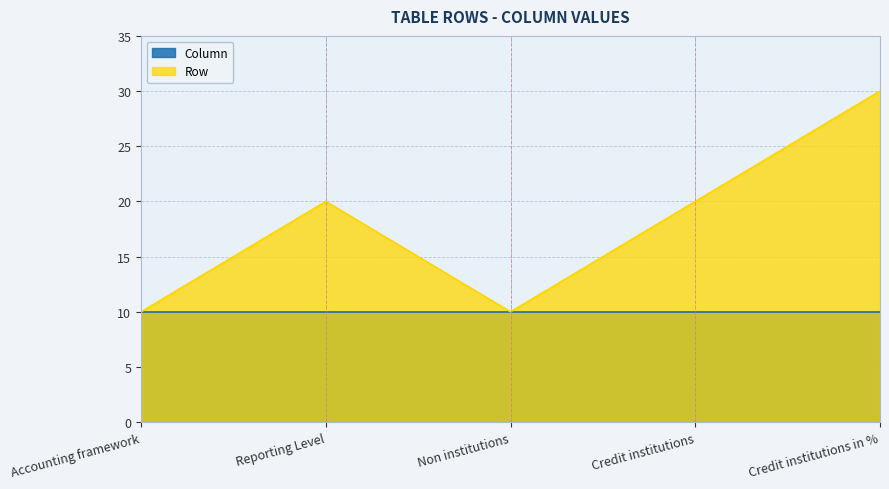

What value does the Column series have at Credit institutions?

10